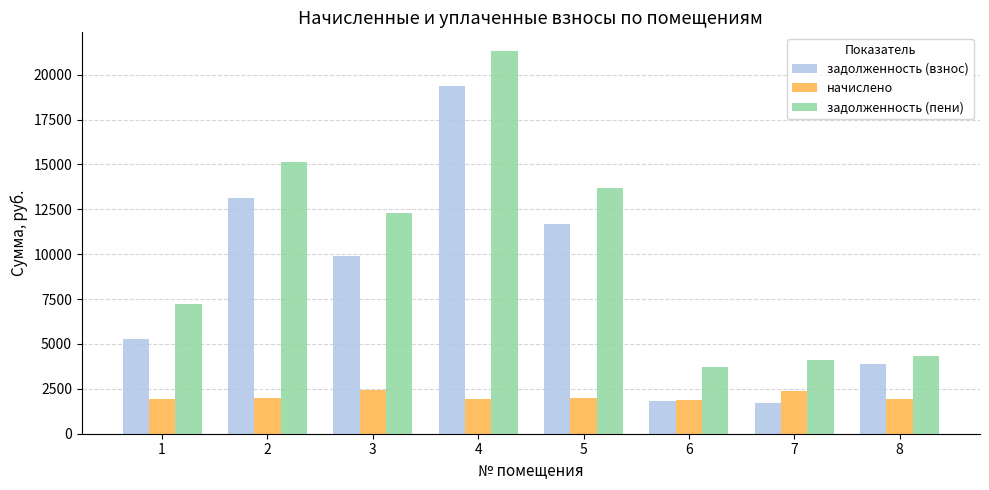

What is the difference between the highest and lowest values at 8?

2405.4